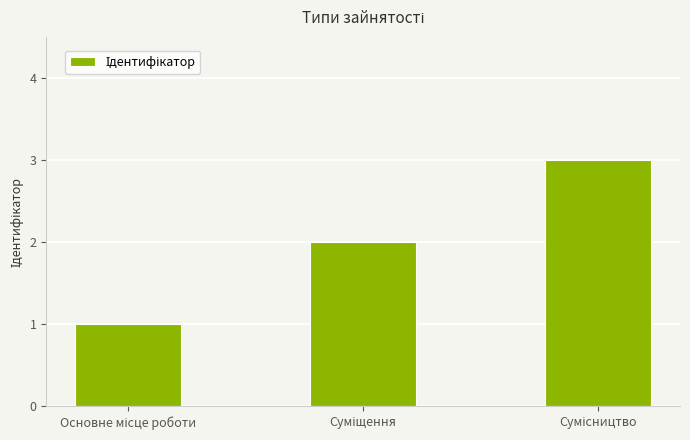

What is the maximum value shown in the chart?

3